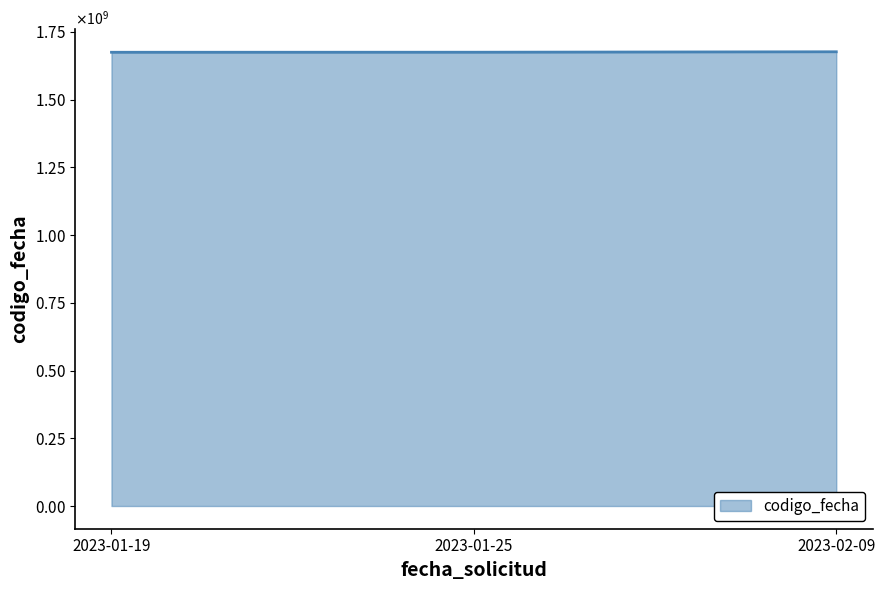

Does the chart display data point markers on the line(s)?

No